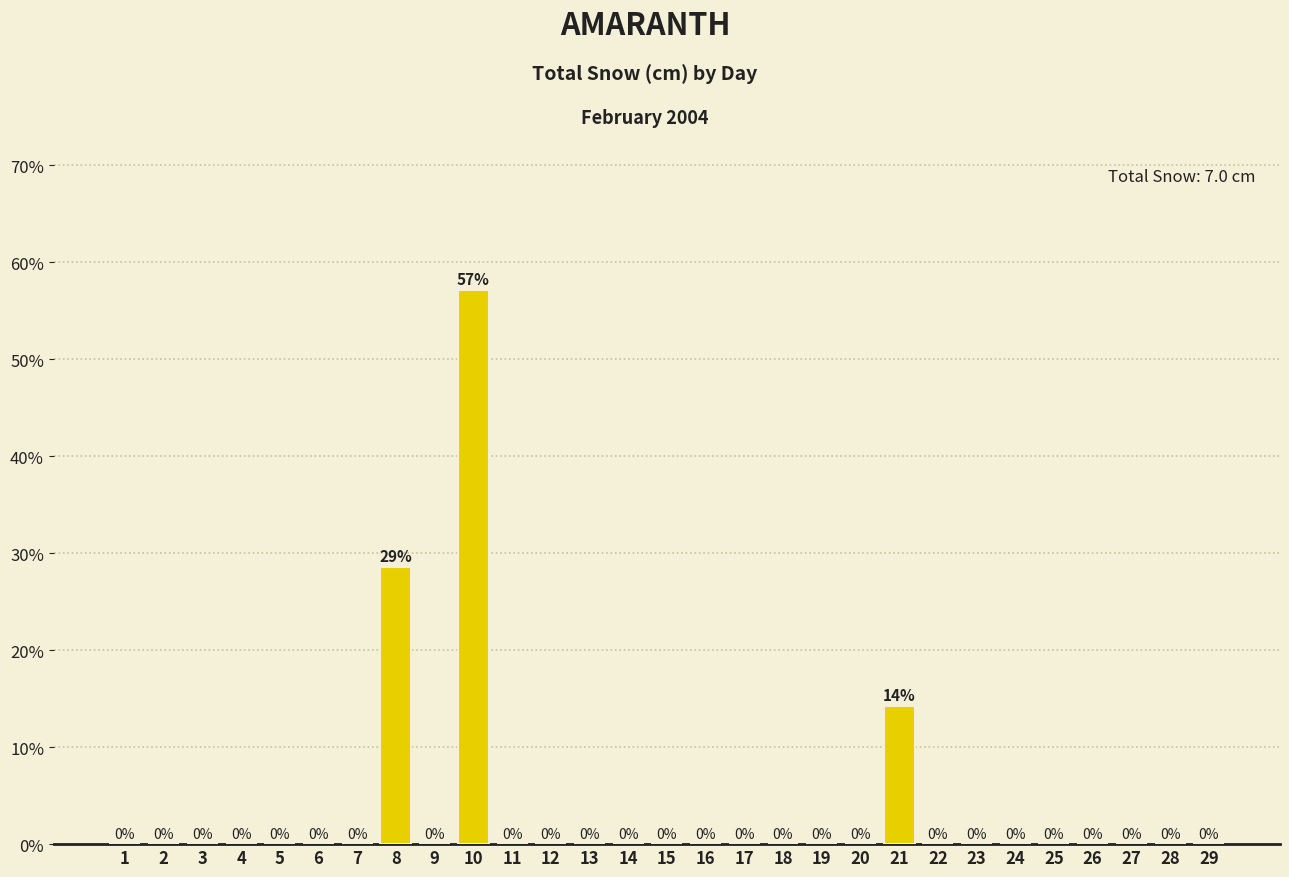

How many values are above zero?

3